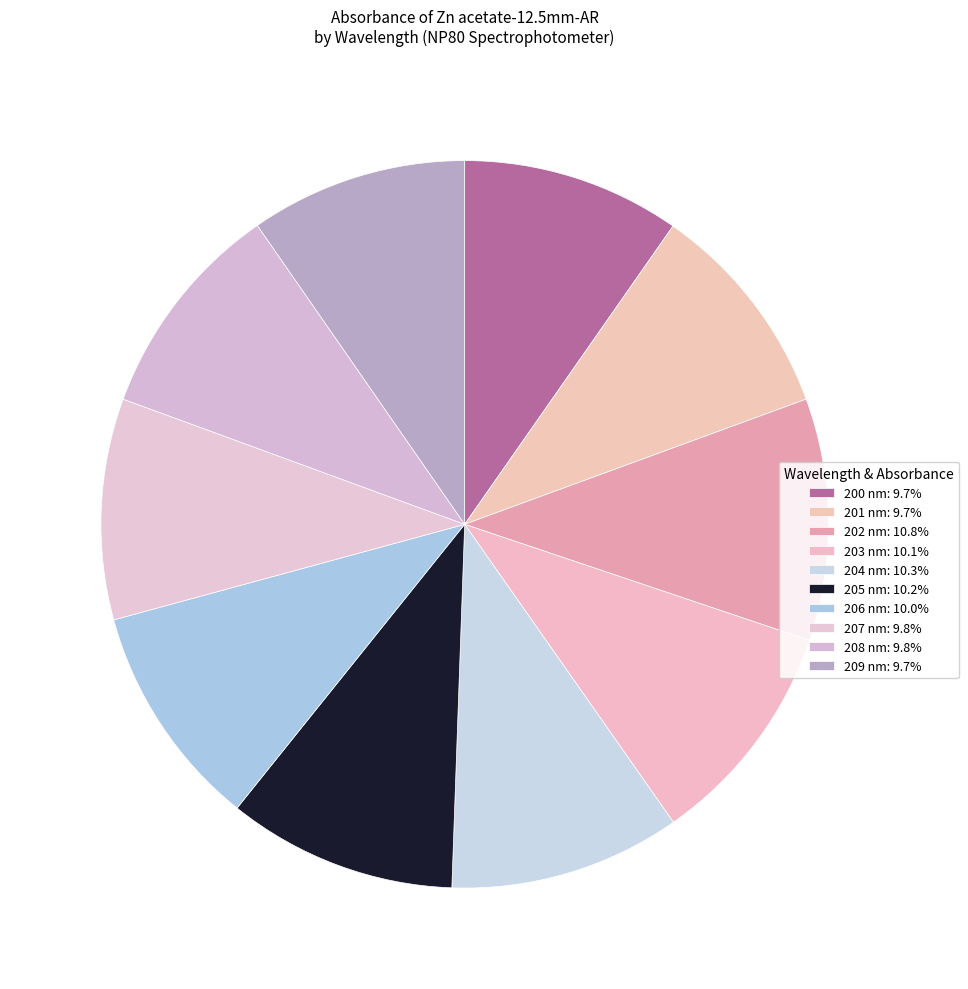

How many segments does this pie chart have?

10